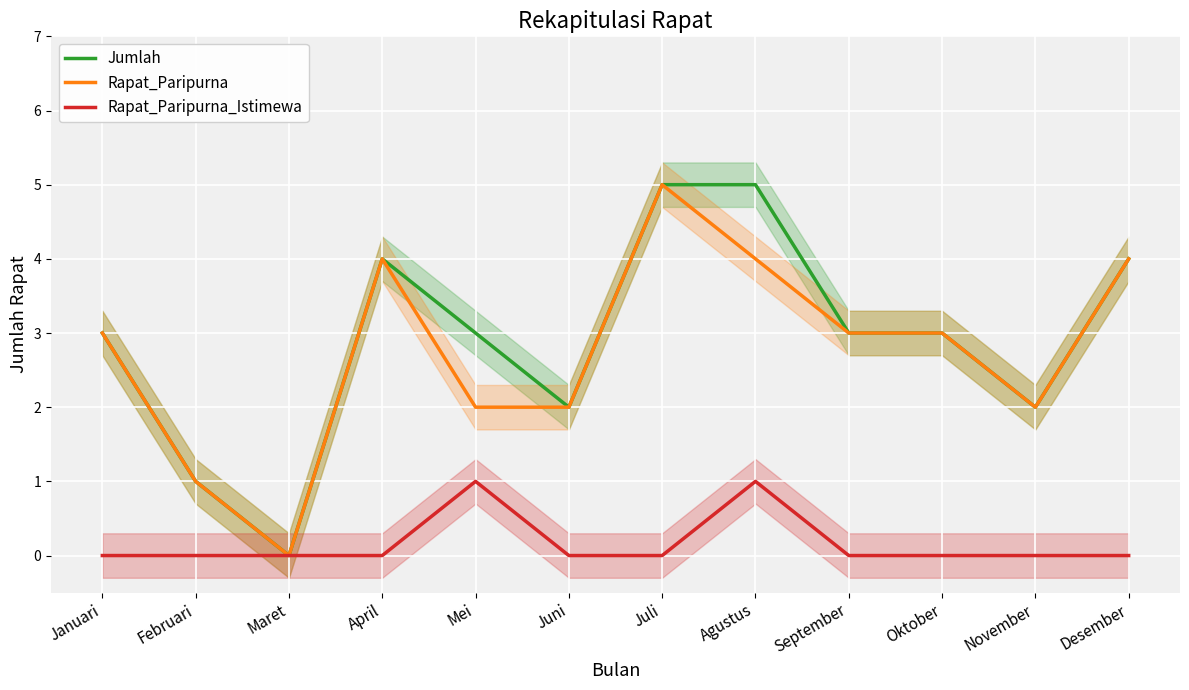

True or false: Rapat_Paripurna_Istimewa and Jumlah cross at least once.

False